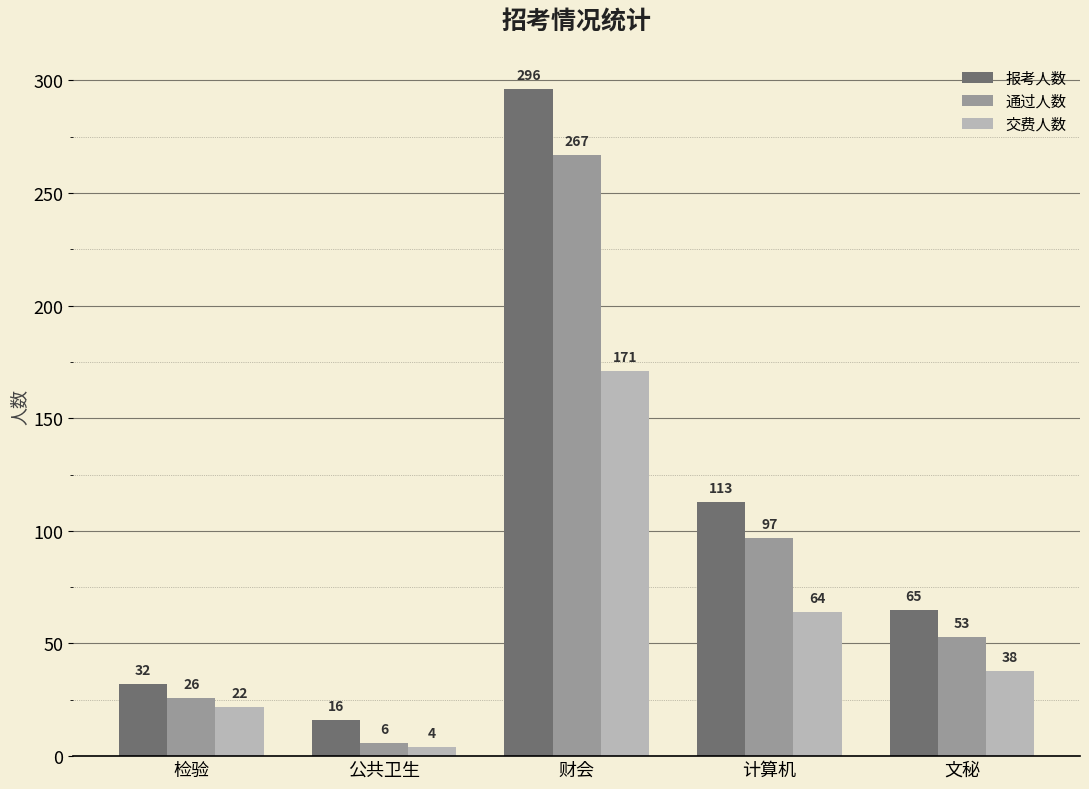

Which label corresponds to the largest value in the chart?

财会